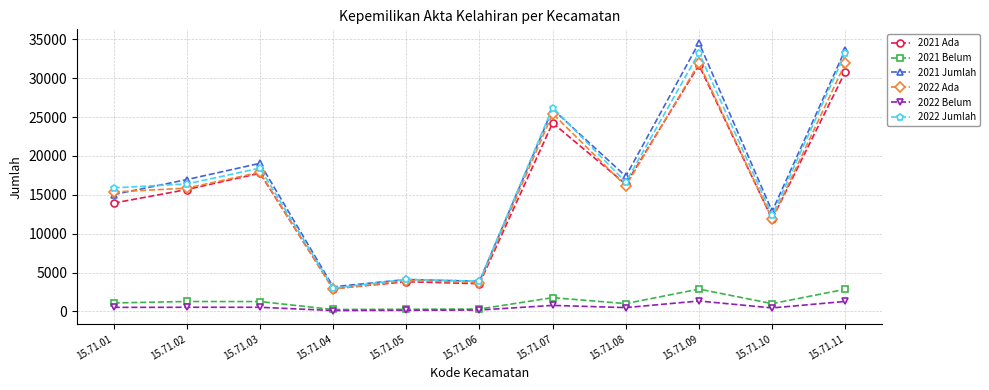

What is the sum of all 2022 Ada values?

177051